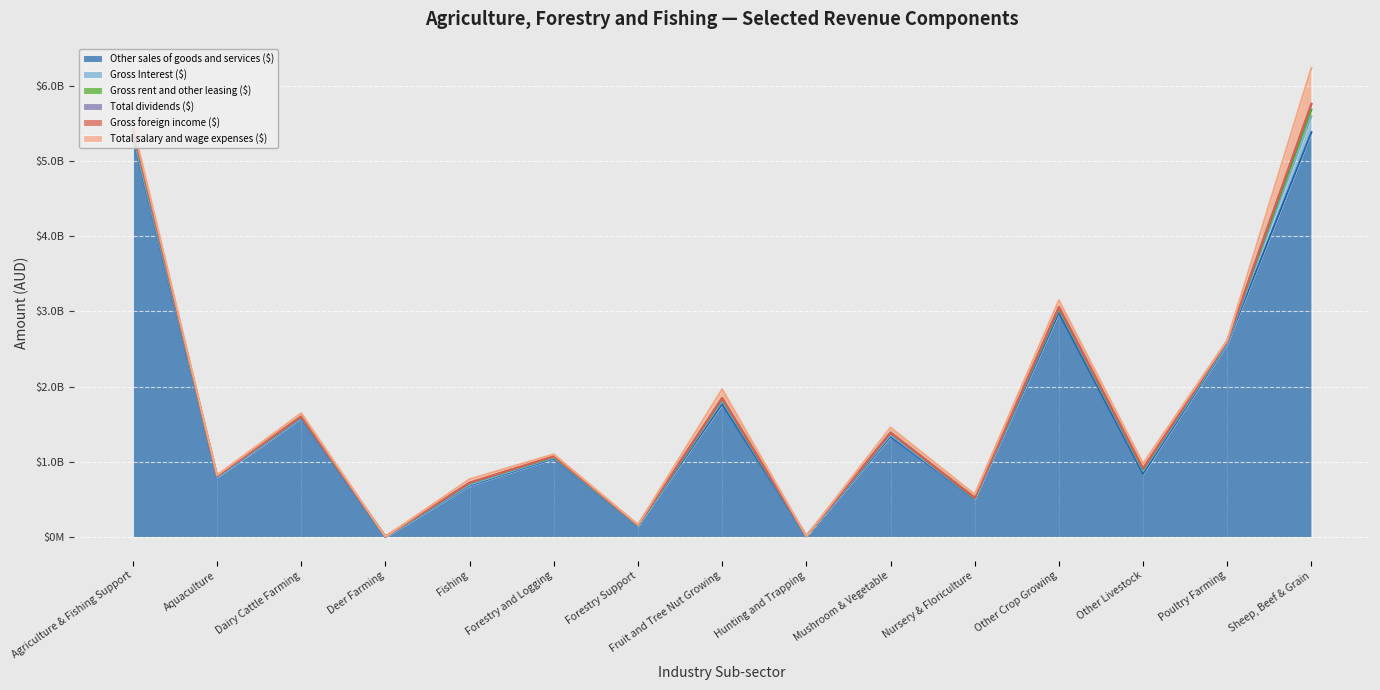

How many lines are shown in the chart?

6